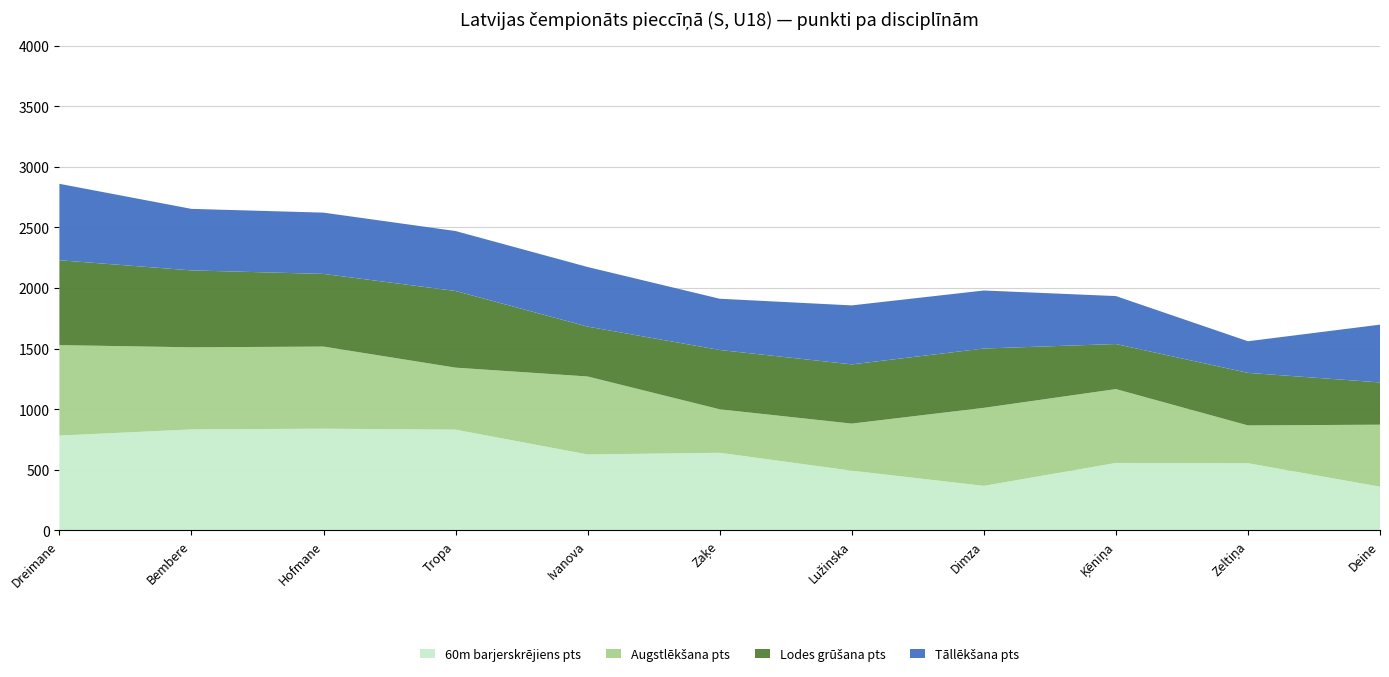

Reading left to right, extract all data points from this chart.

60m barjerskrējiens pts: 781	832	838	830	625	639	491	366	555	553	359
Augstlēkšana pts: 747	678	678	512	644	359	389	644	610	312	512
Lodes grūšana pts: 701	635	600	633	412	490	489	490	372	434	349
Tāllēkšana pts: 631	508	506	495	492	423	487	479	396	261	477